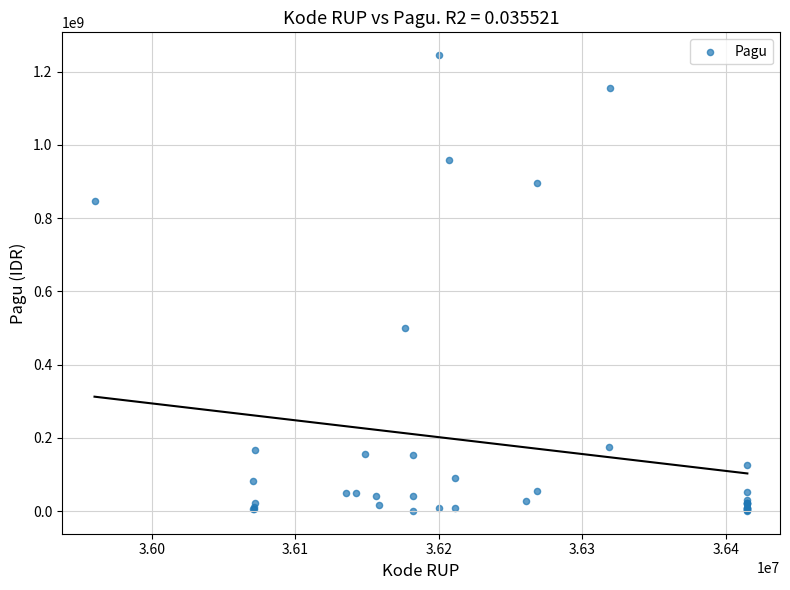

What Y value in the scatter plot is closest to 622840000?

499932000